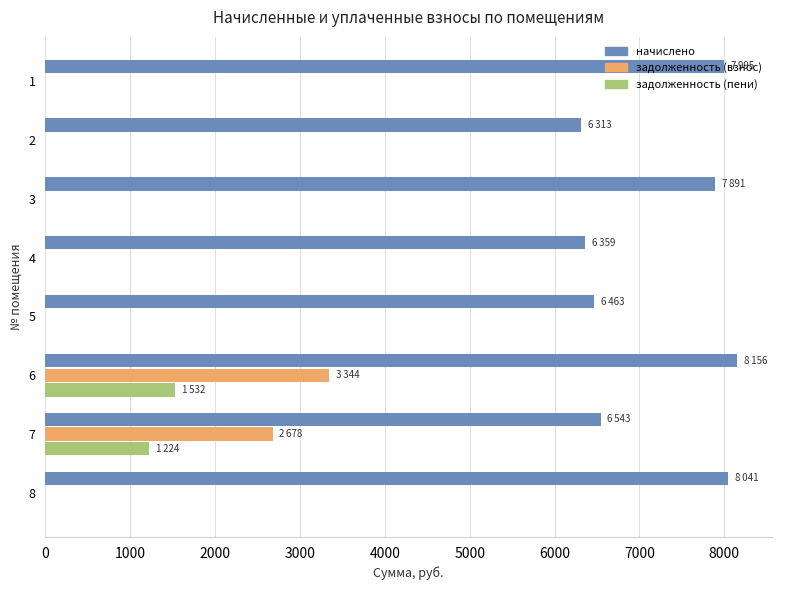

Which series has the widest spread of values?

задолженность (взнос)